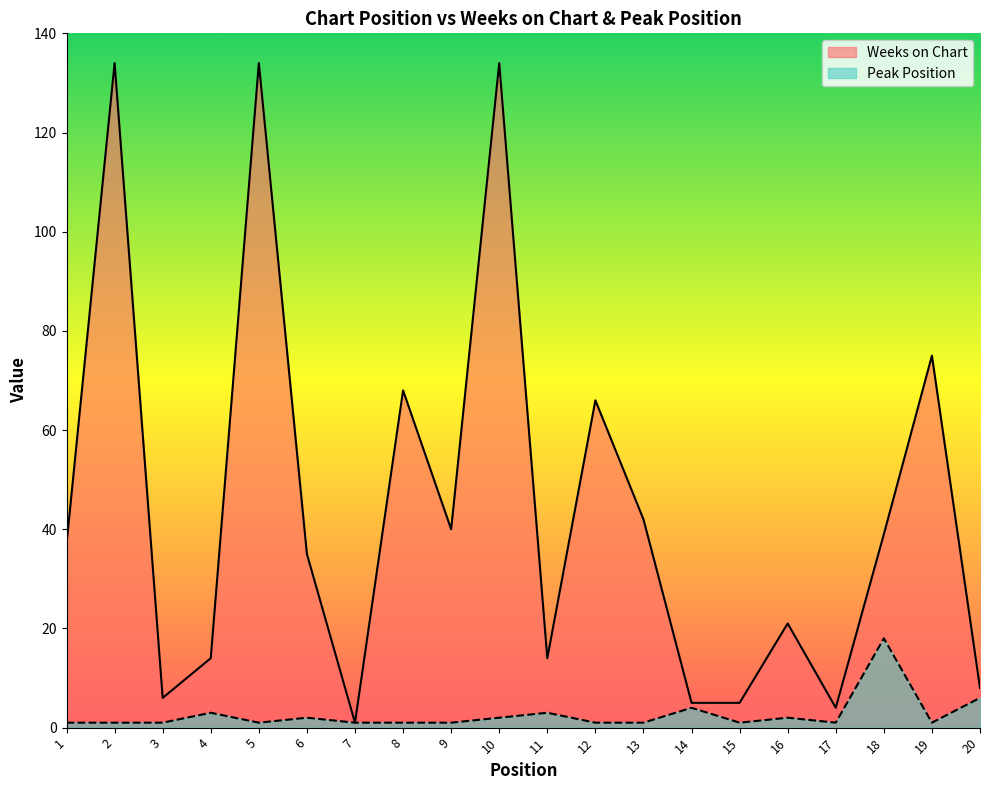

True or false: Peak Position has more than 0 interior local peaks.

True